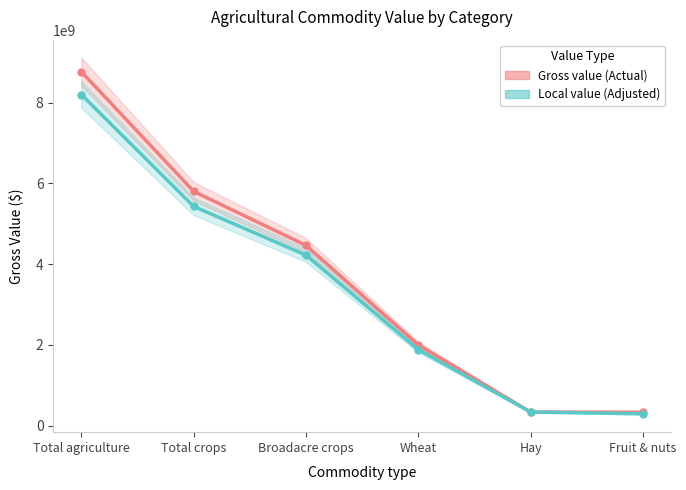

What is the value of the Local value (Adjusted) point at the 2nd from the left?

5433035919.1